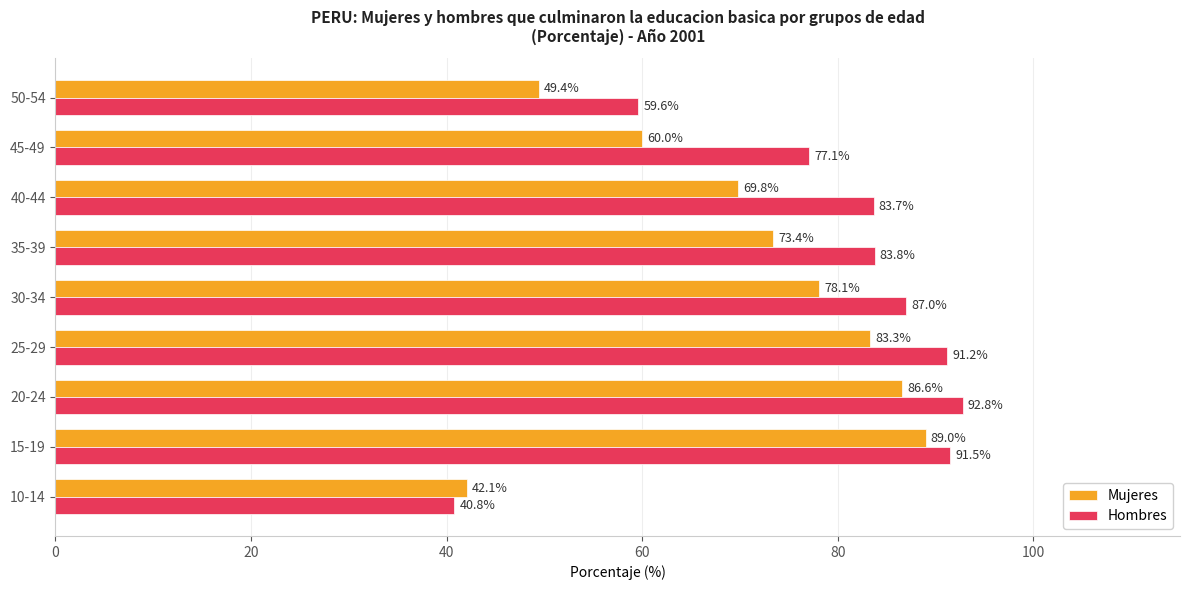

What is the difference between the maximum and minimum values in the Mujeres series?

46.9